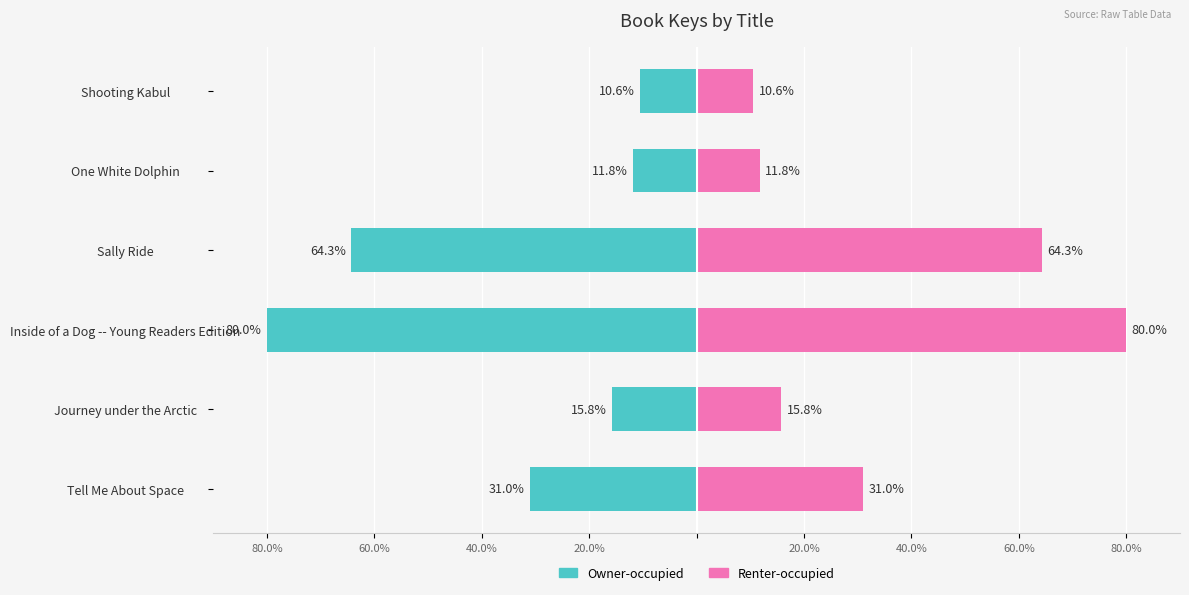

Between One White Dolphin and Sally Ride, which is larger?

One White Dolphin